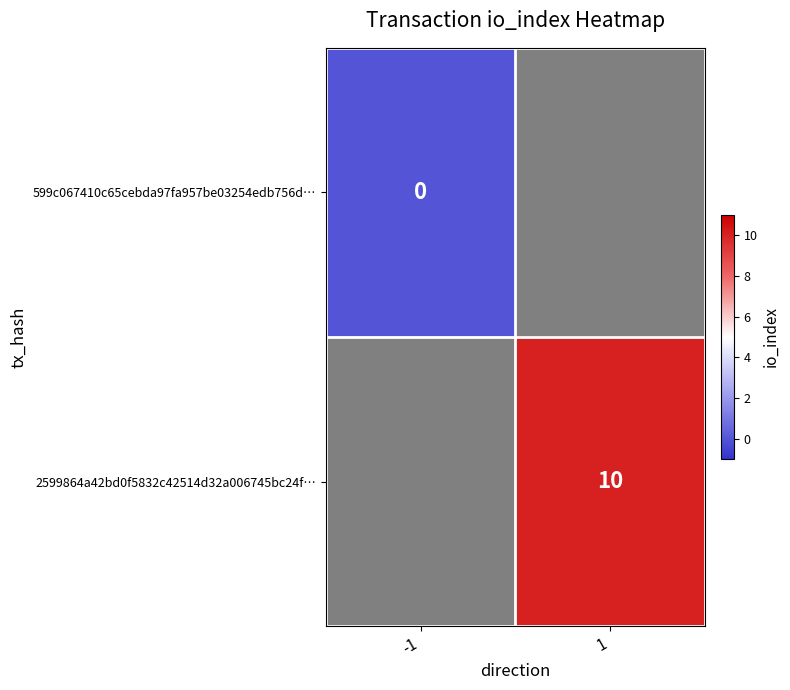

The value of 2599864a42bd0f5832c42514d32a006745bc24f… at 1 is 16. True or false?

False